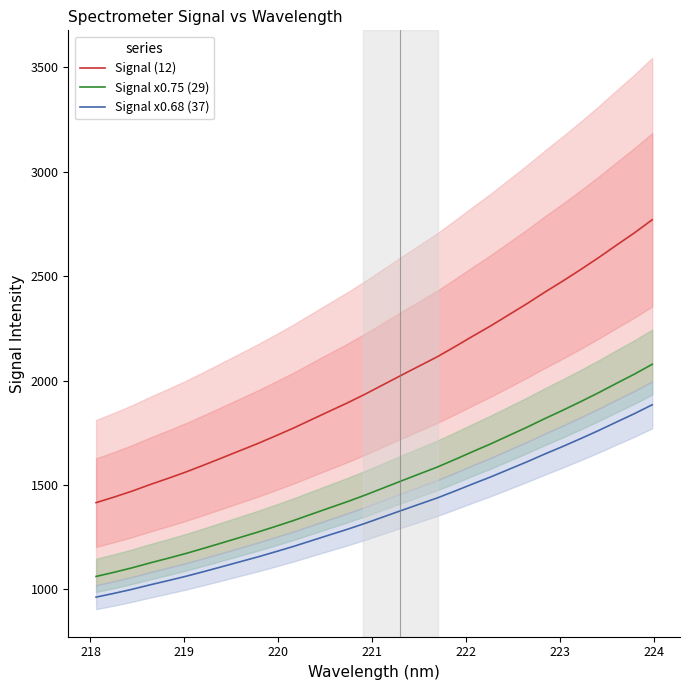

What is the lowest value of the Signal (12) series?

1415.0